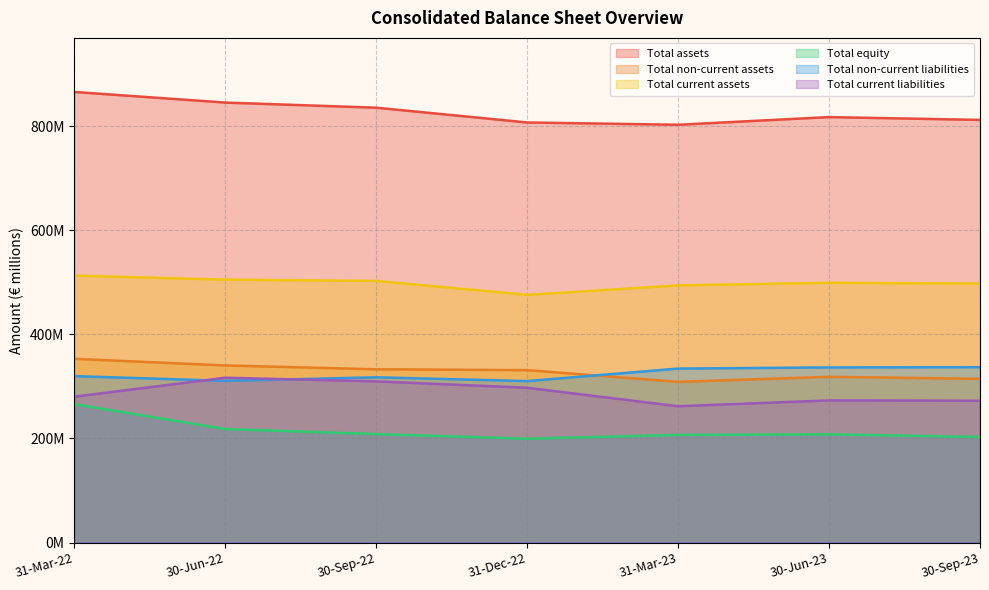

How many lines are shown in the chart?

6